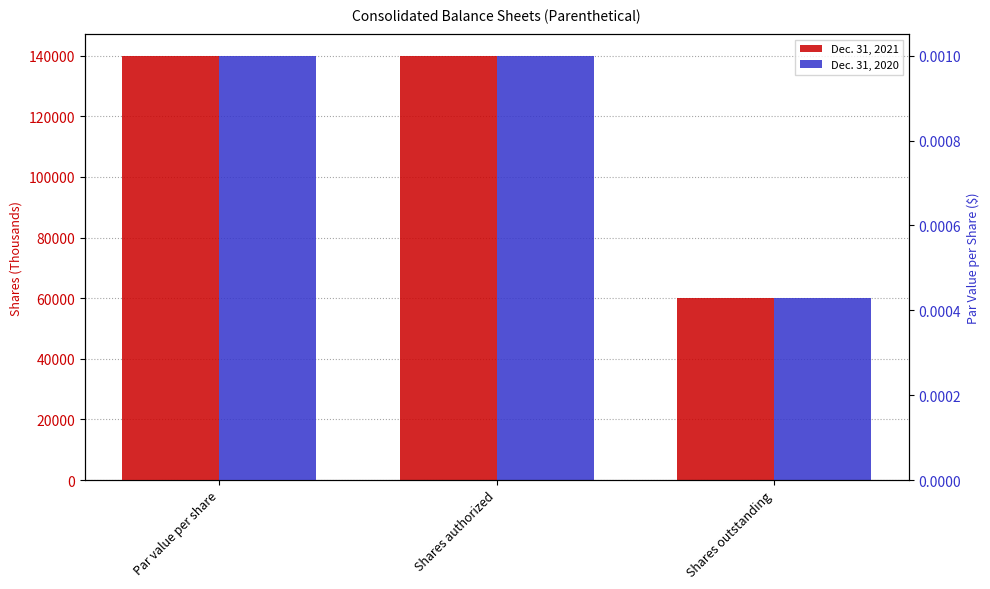

What is the label of the 2nd bar from the left?

Shares authorized